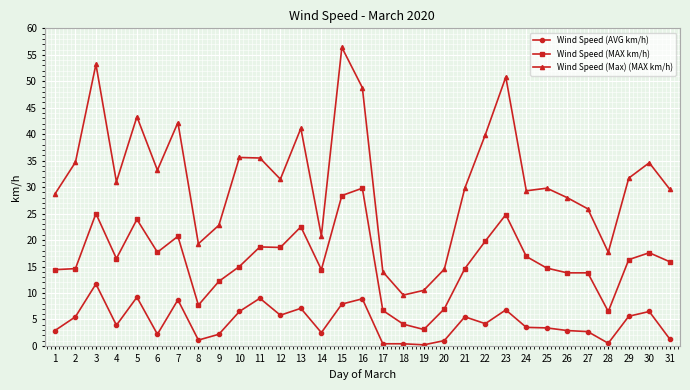

At which category does the chart reach its peak across all series?

15